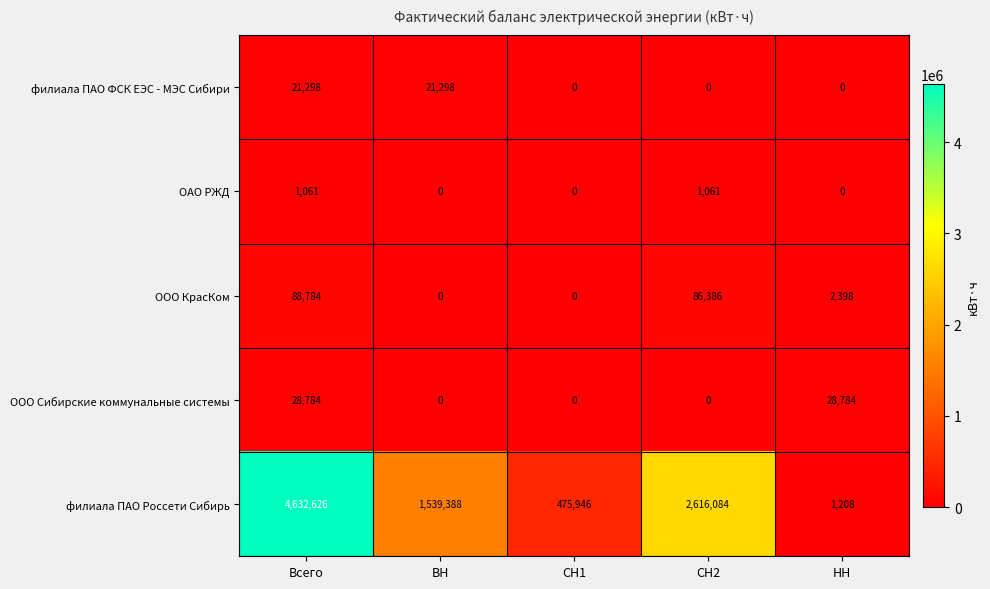

What is the approximate value of филиала ПАО Россети Сибирь at СН2, to the nearest 100?

2616100